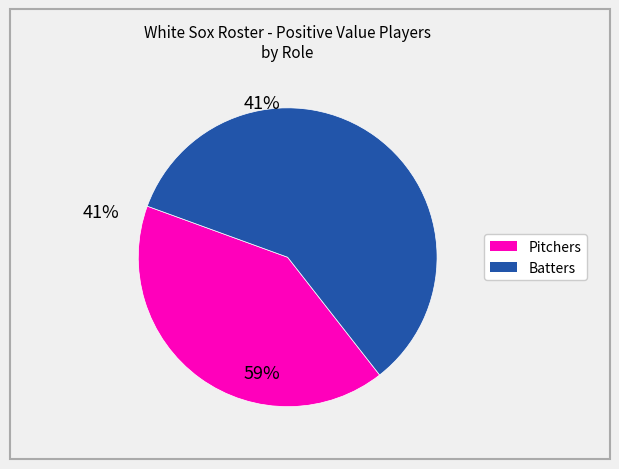

Is there any slice that represents more than half of the pie?

Yes